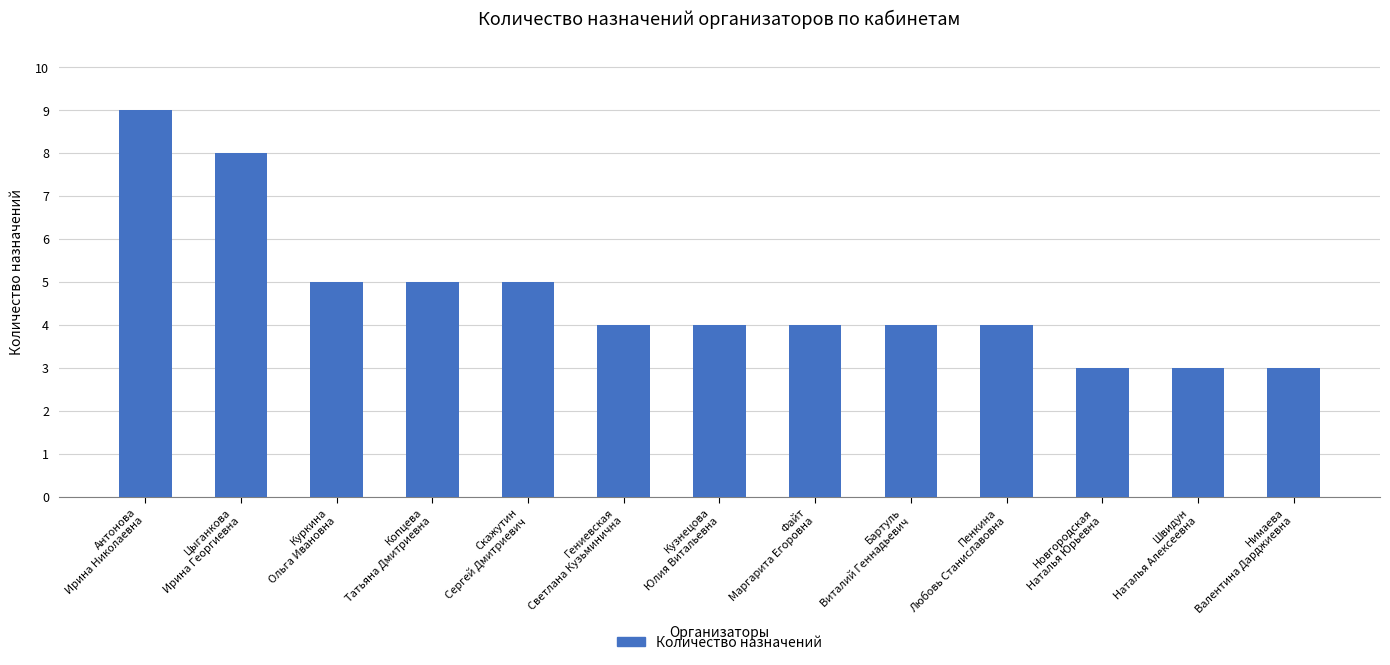

What is the change in value from Скажутин
Сергей Дмитриевич to Кузнецова
Юлия Витальевна?

-1